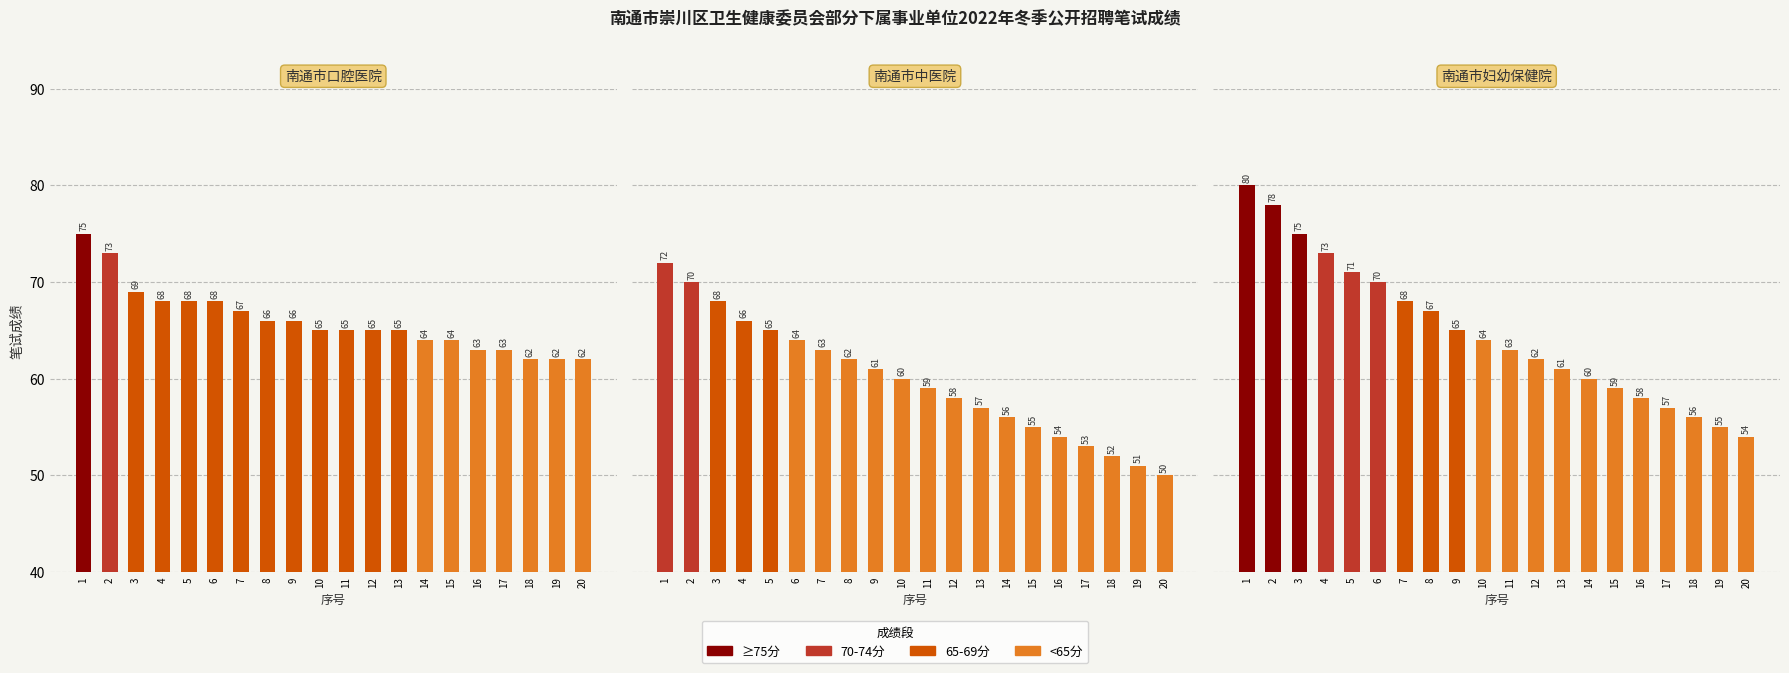

Which category has the highest value in the 南通市口腔医院 series?

1